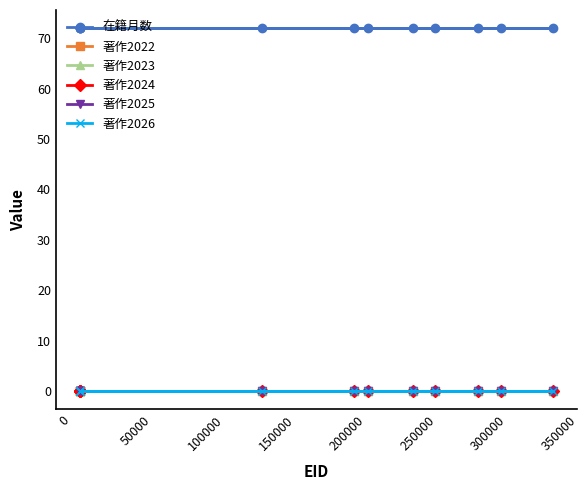

How many data points does each series have?

12